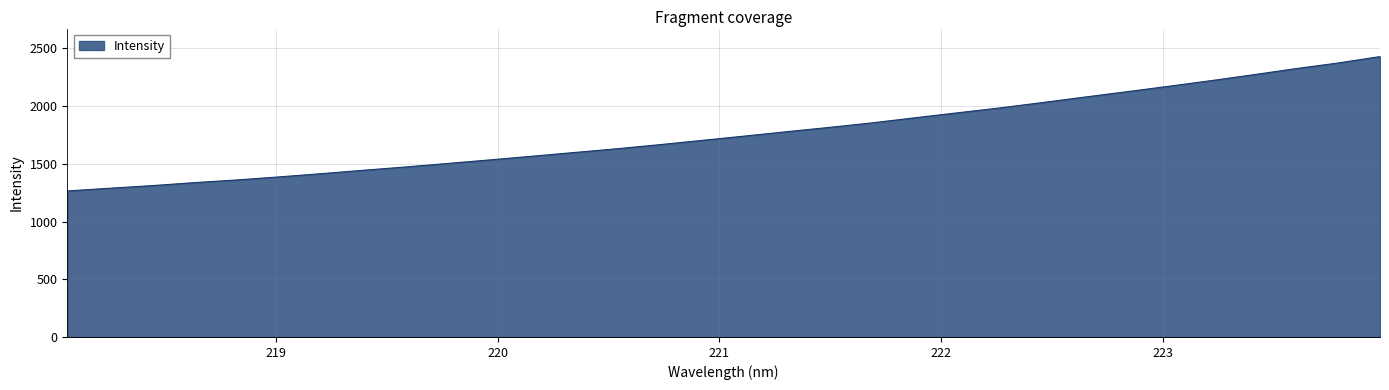

What is the difference between the maximum and minimum values?

1163.8